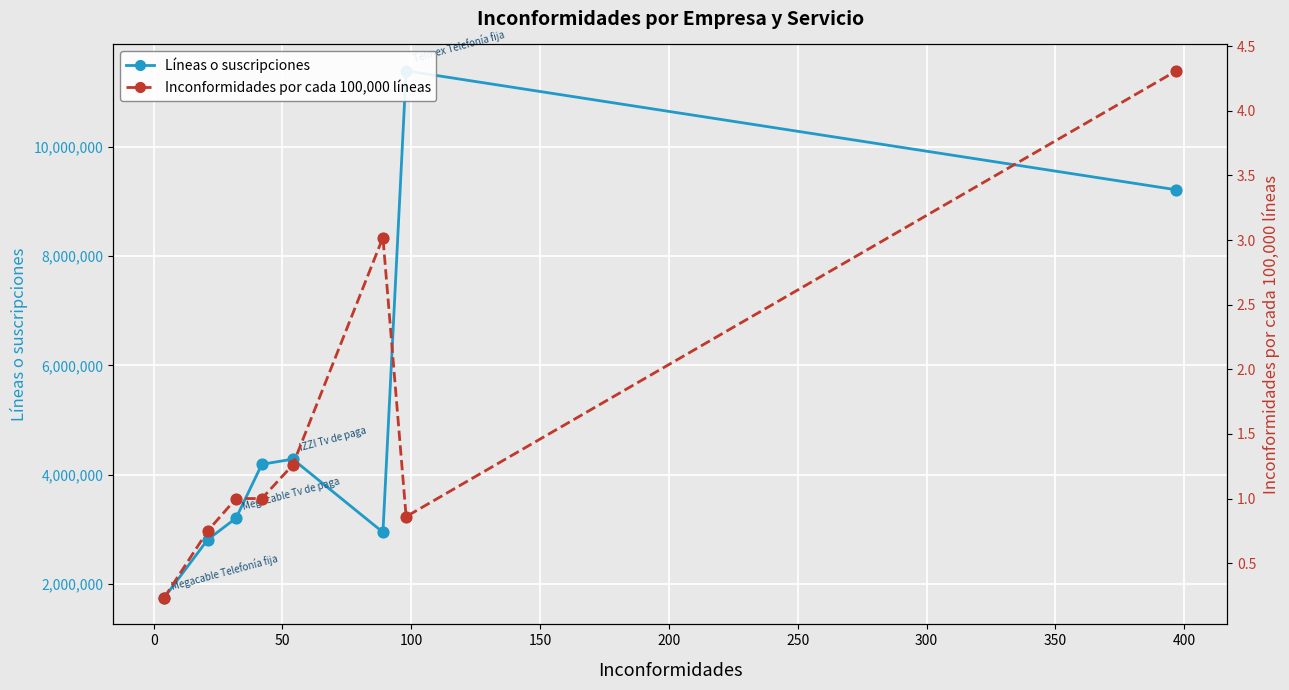

What is the total value across all series at 250?

11395859.9